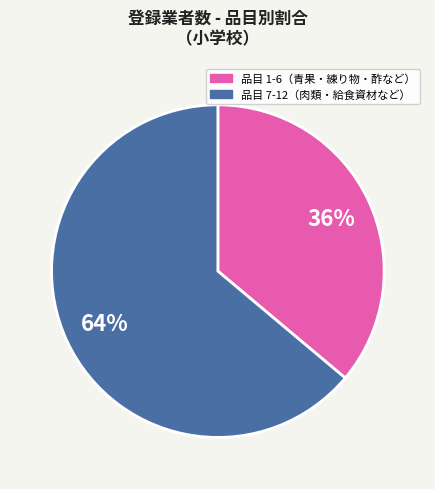

To the nearest percent, what is the difference between the largest and smallest slice percentages?

28%